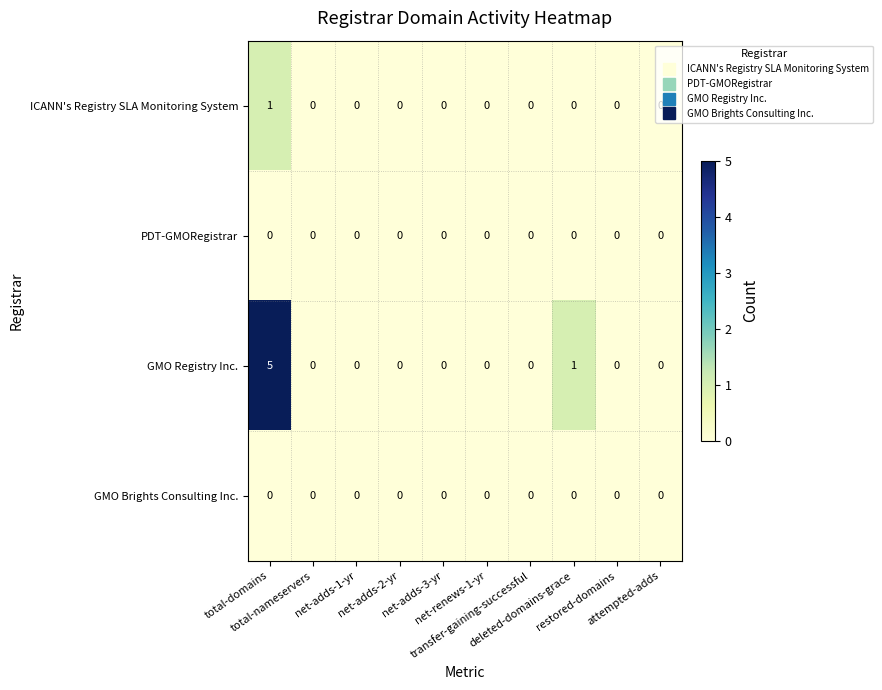

Which series has the largest total across all categories?

GMO Registry Inc.